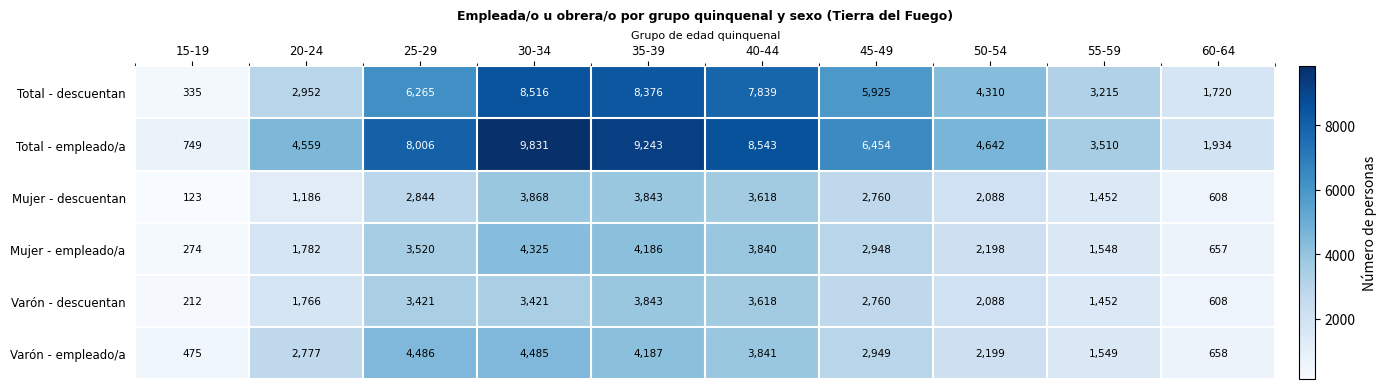

What is the difference between the second highest and minimum values in the Total - descuentan series?

8041